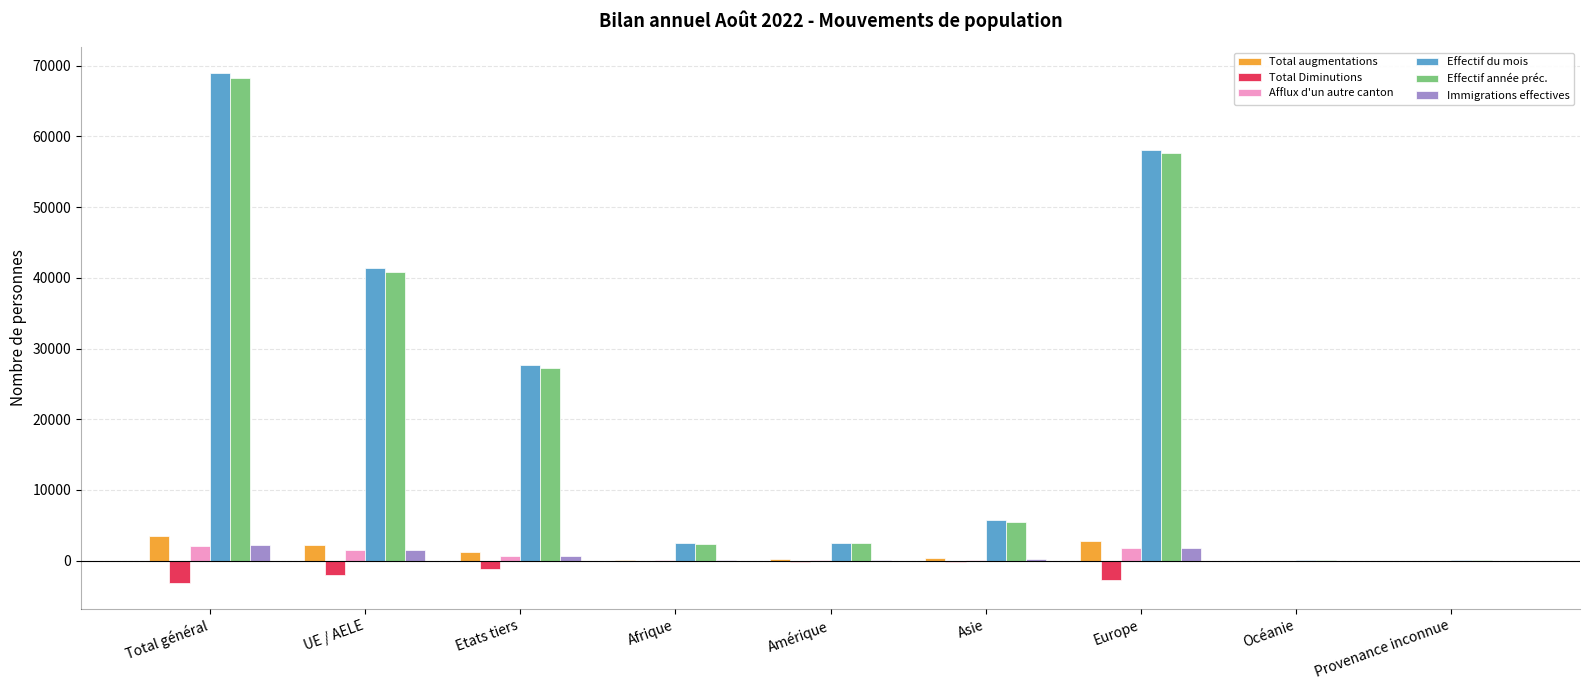

Is the value of Immigrations effectives at Afrique greater than the value of Effectif du mois at Europe?

No